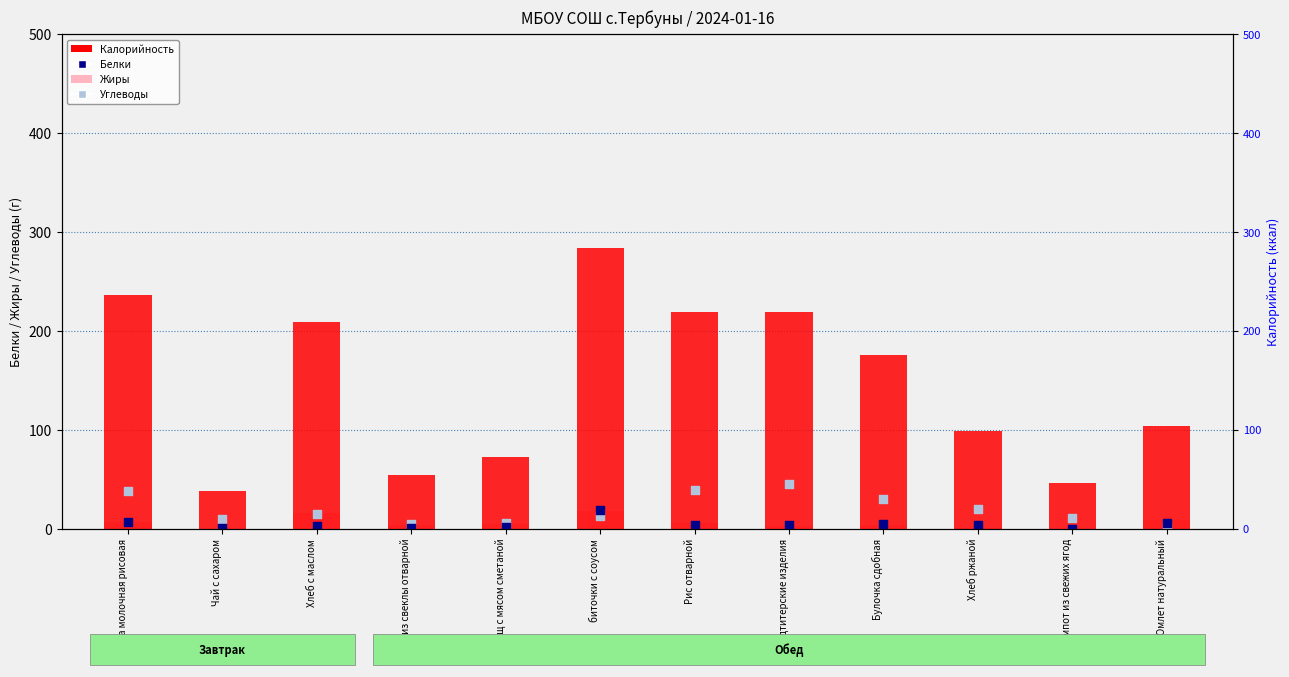

What is the total value across all series at Омлет натуральный?

119.5